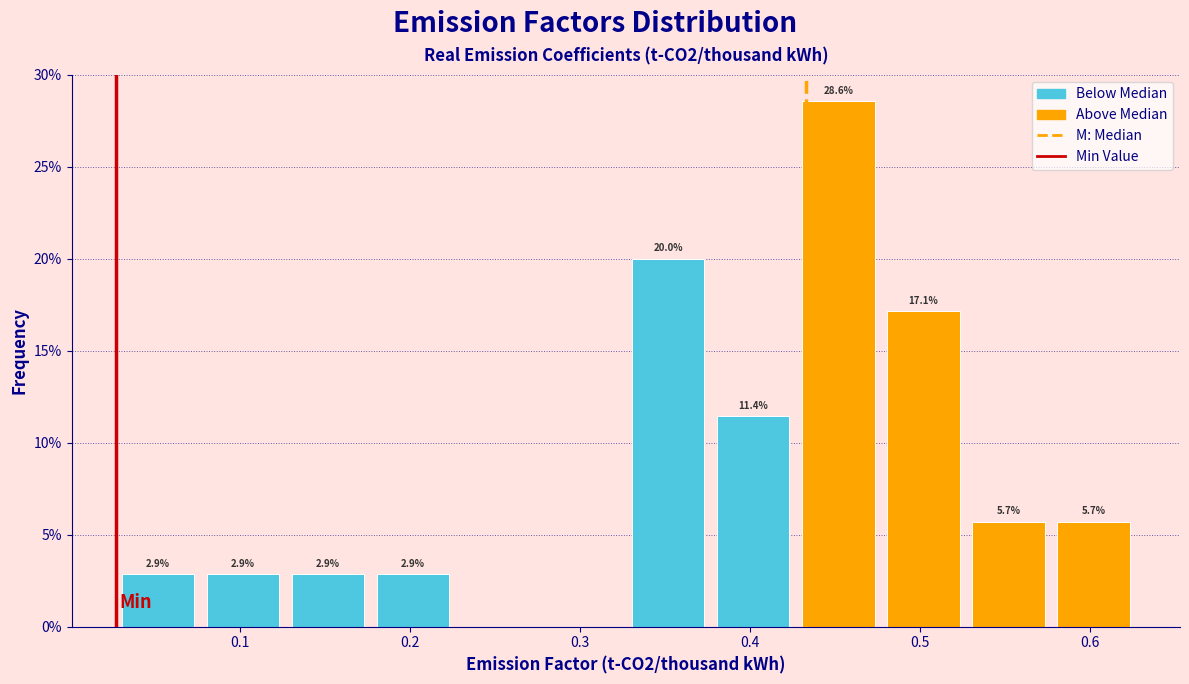

Which range on the x-axis has the tallest bar?

0.427 to 0.477